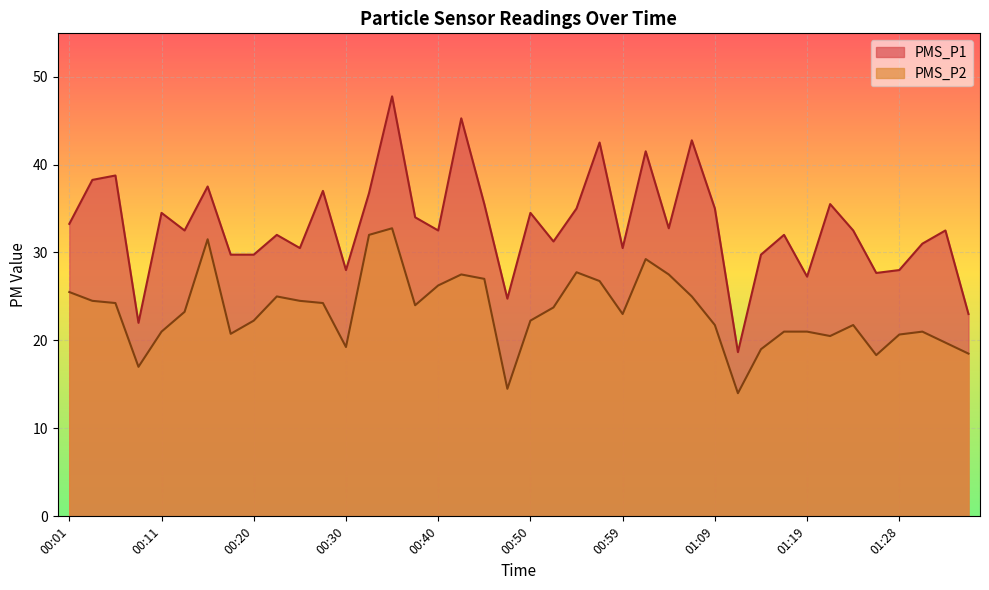

What are all the series names shown in the legend?

PMS_P1, PMS_P2